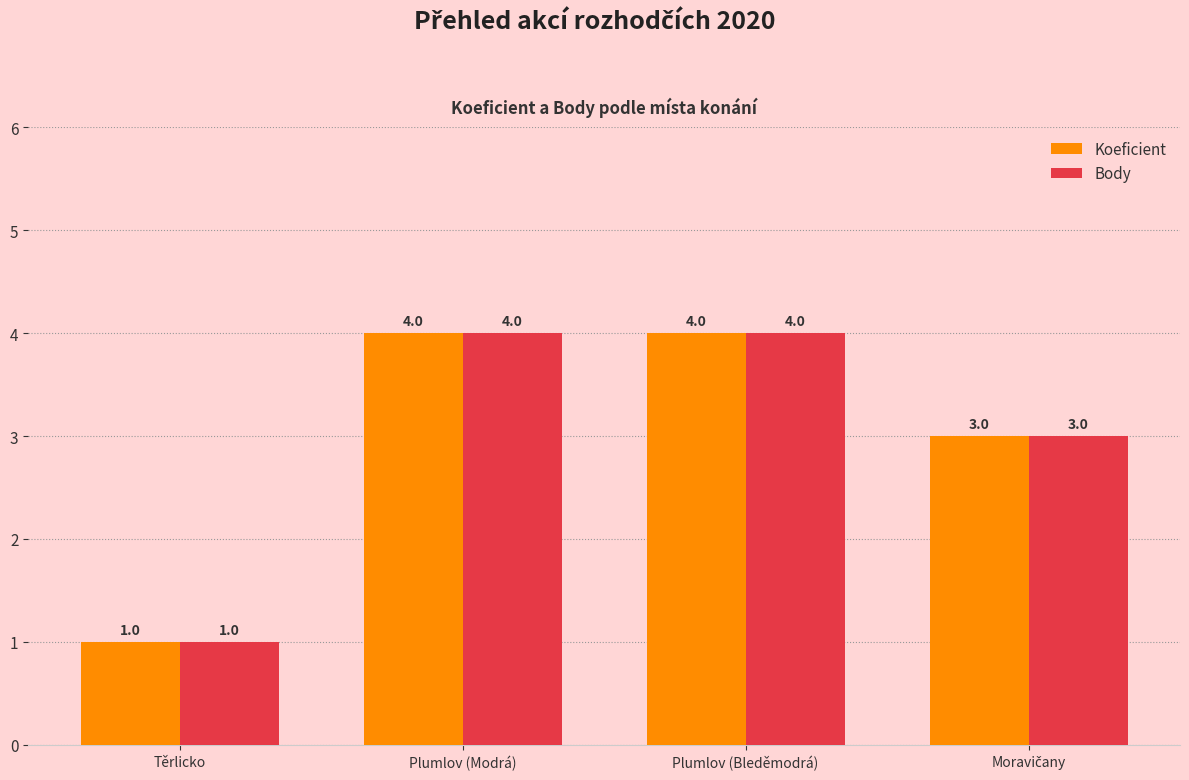

At how many categories does at least one series exceed 2?

3